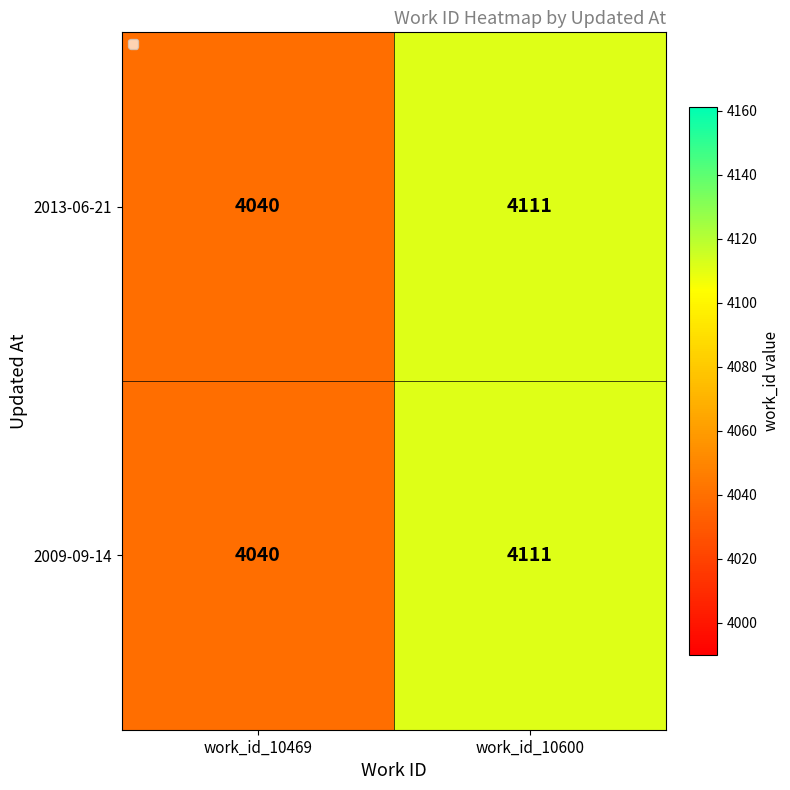

The 2009-09-14 series shows 4111 at work_id_10600. True or false?

True